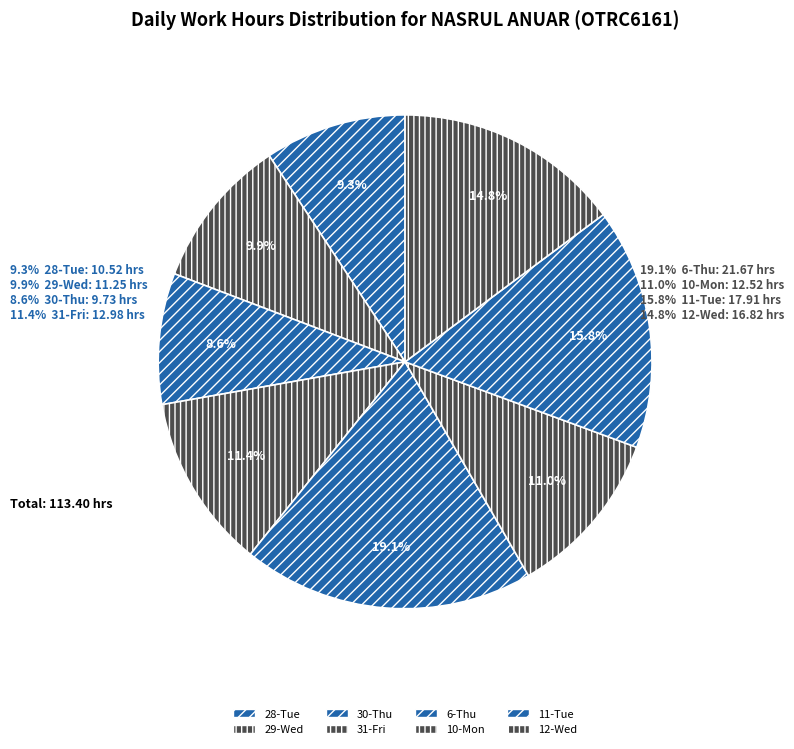

How many slices are in this pie chart?

8